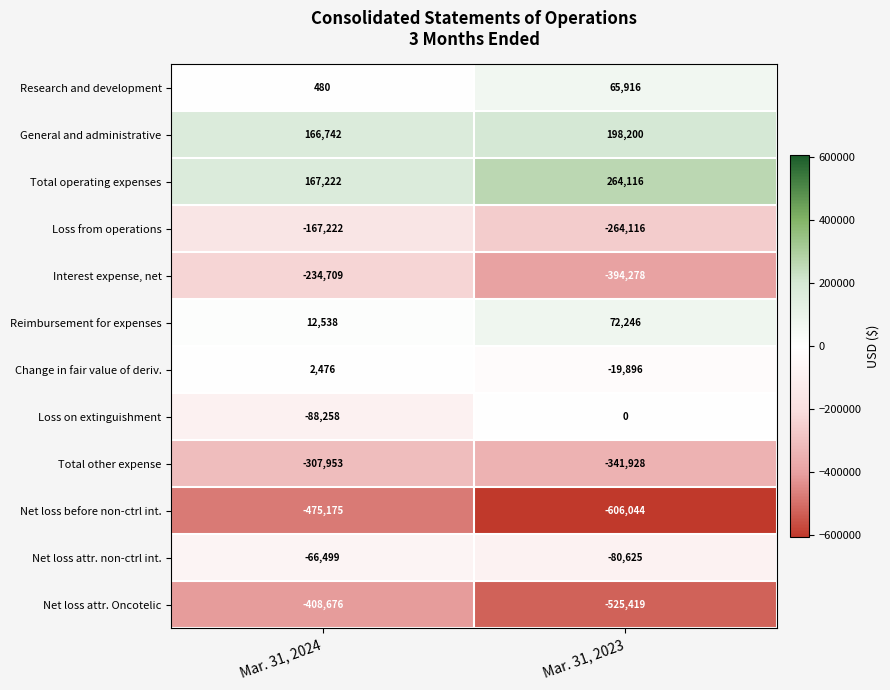

What is the difference between the highest and lowest values at Mar. 31, 2023?

870160